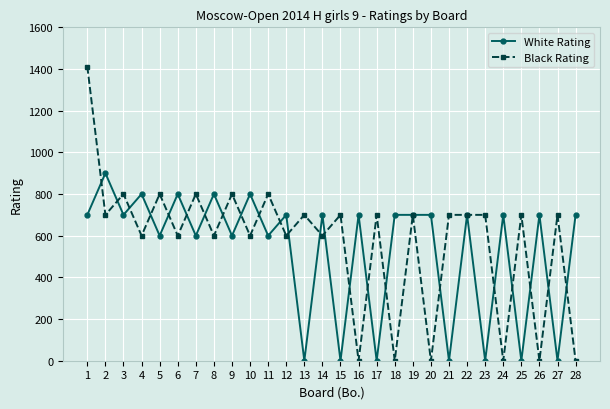

After their last crossing, which series has the higher values: Black Rating or White Rating?

White Rating